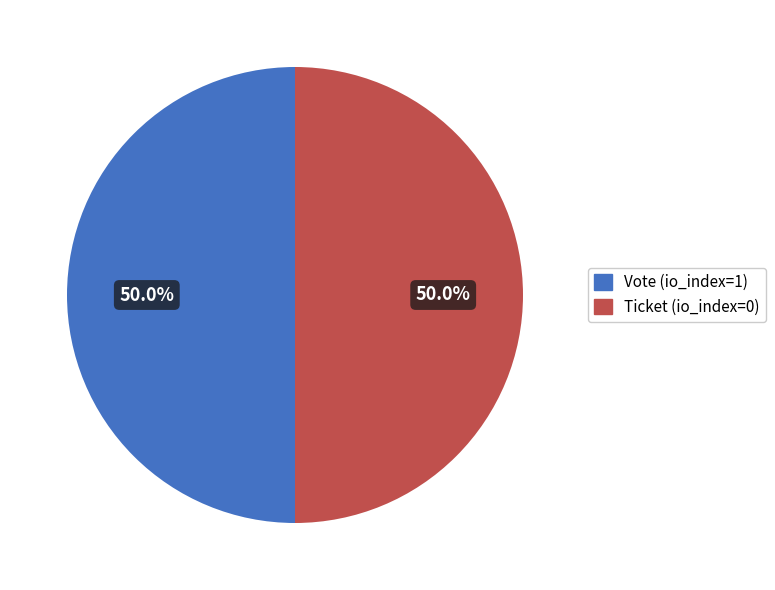

What is the ratio of the value at Ticket (io_index=0) to the value at Vote (io_index=1)?

1.0